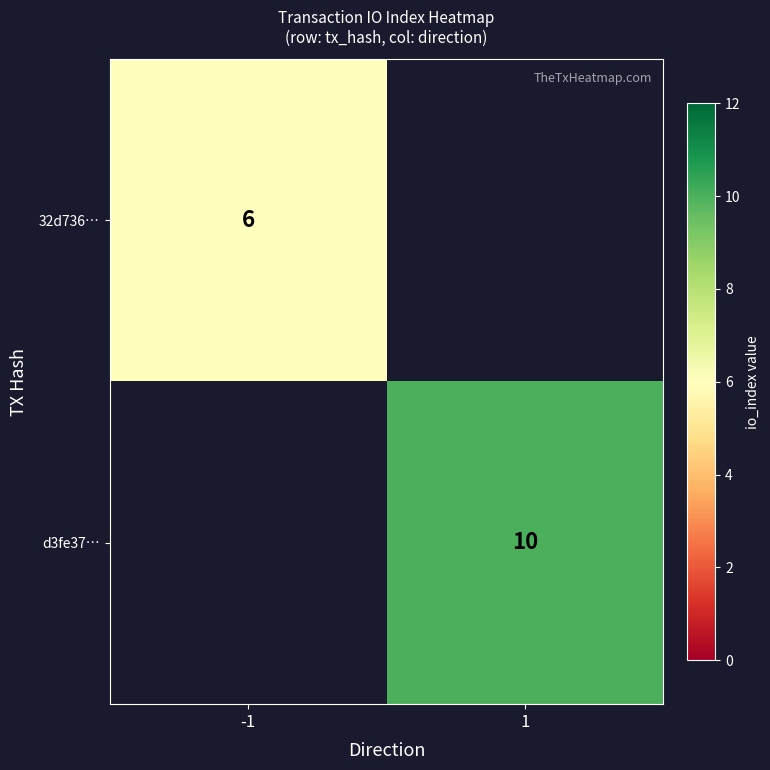

Is the value of 32d736… at -1 greater than the value of d3fe37… at 1?

No